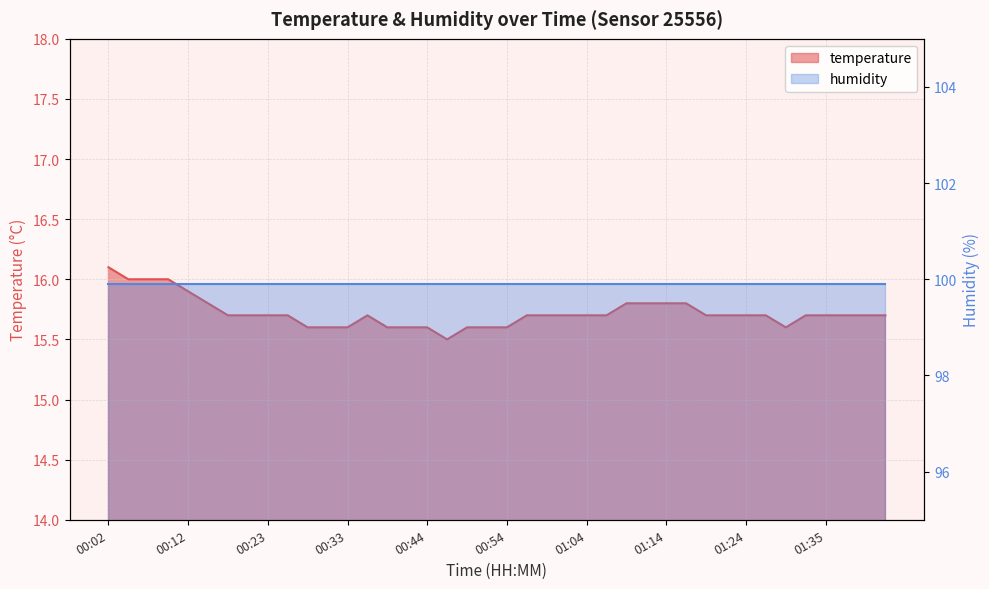

What position from the left is 01:35?

37